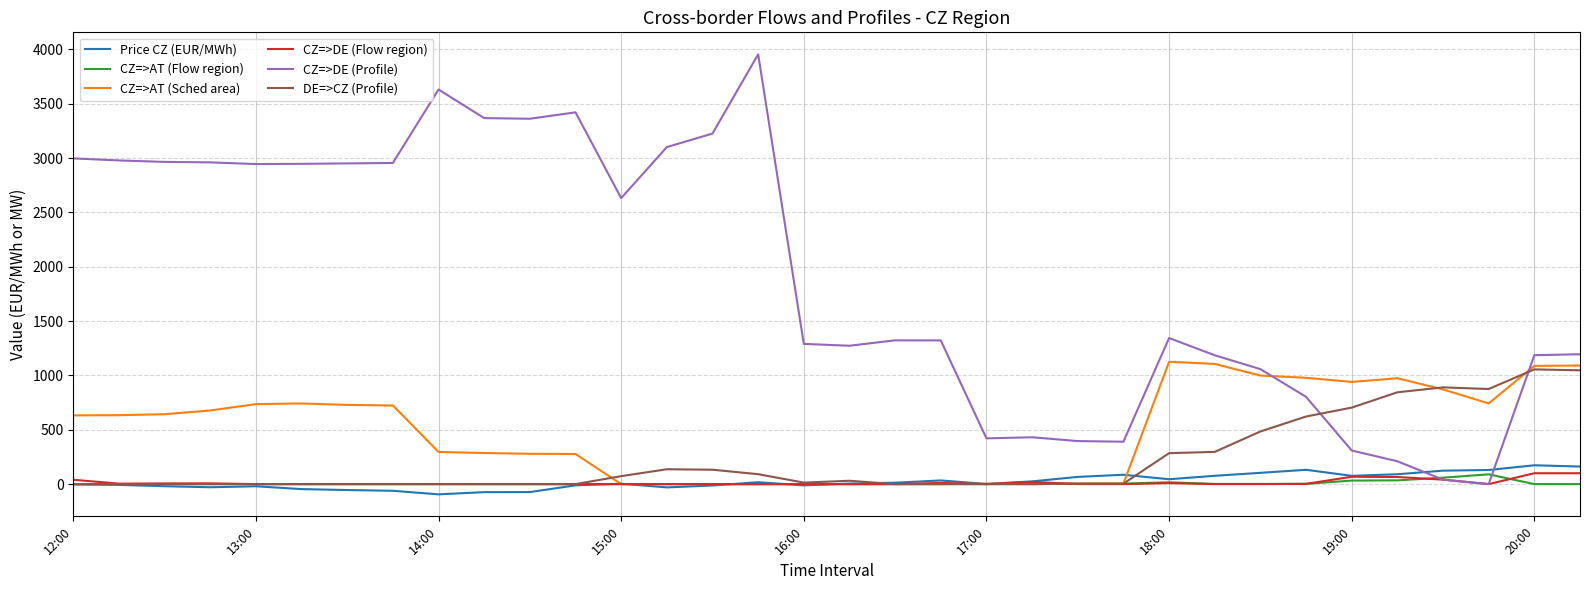

Which series has the largest range (max minus min)?

CZ=>DE (Profile)